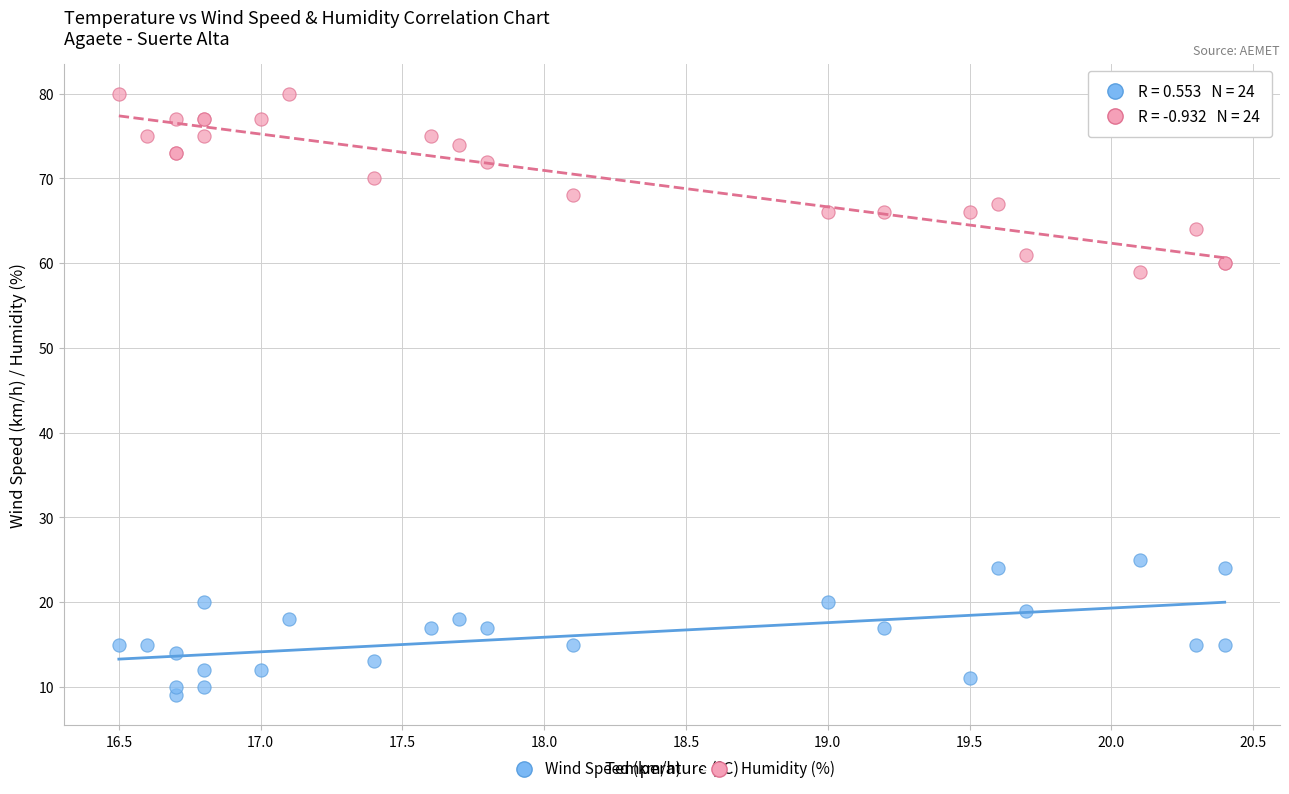

Which series has the widest spread of Y values?

Humidity (%)